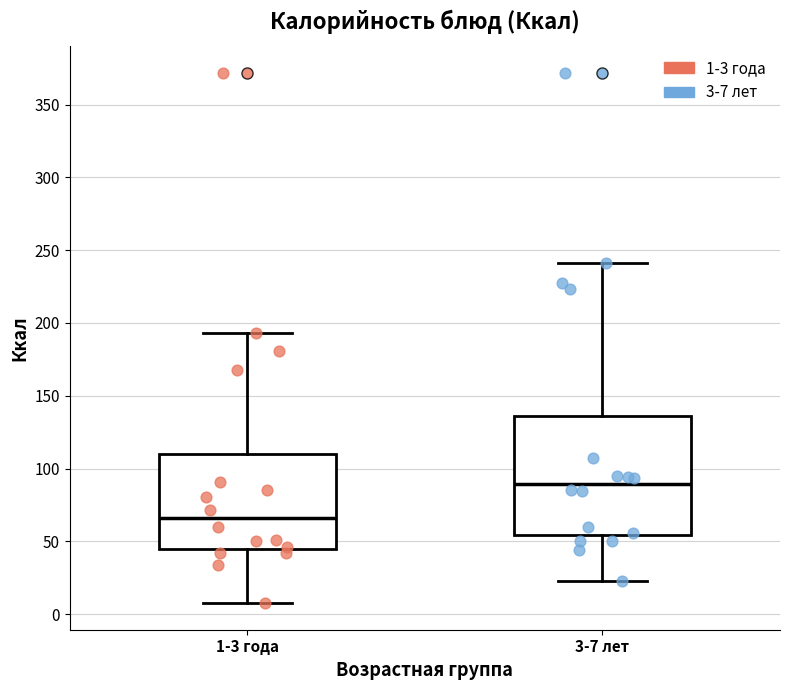

Comparing the boxes themselves (not the whiskers), which one is the tallest?

3-7 лет